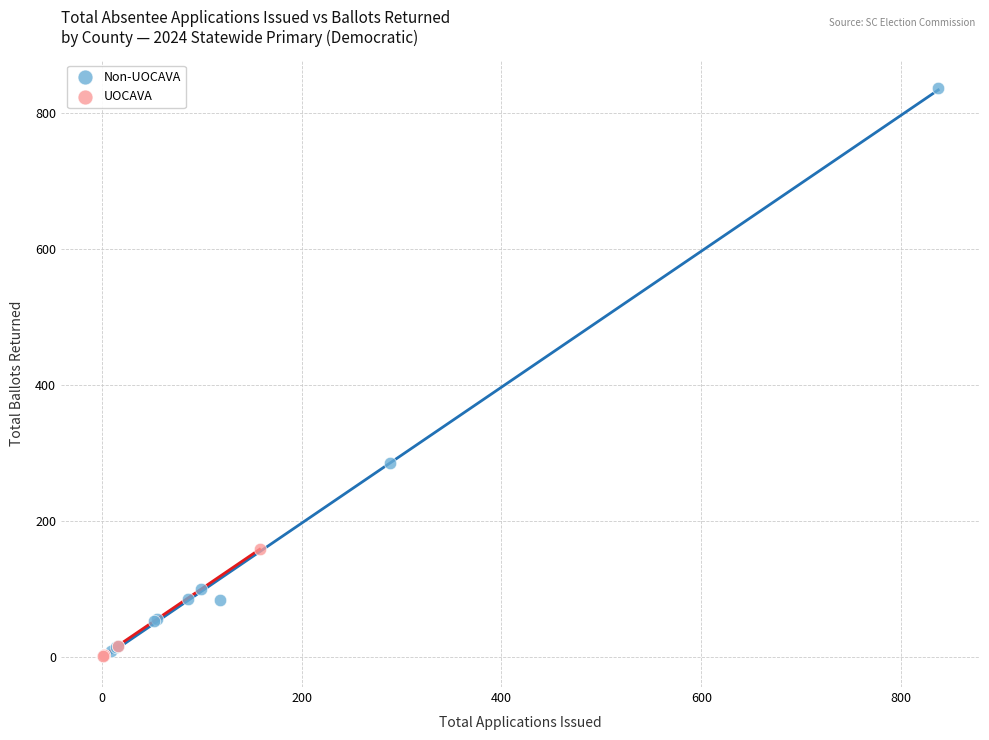

What are all the series names shown in the legend?

Non-UOCAVA, UOCAVA